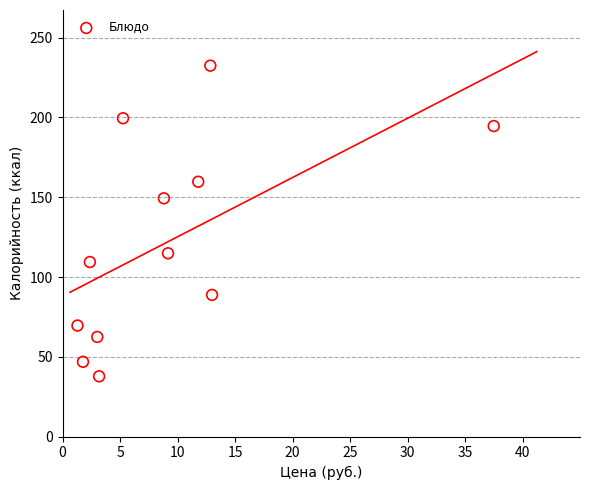

What Y value in the scatter plot is closest to 135?

149.3